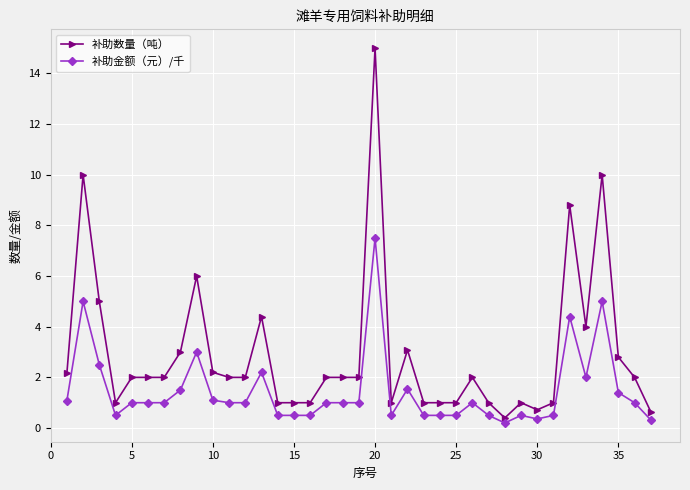

Which series has the widest spread of values?

补助数量（吨）